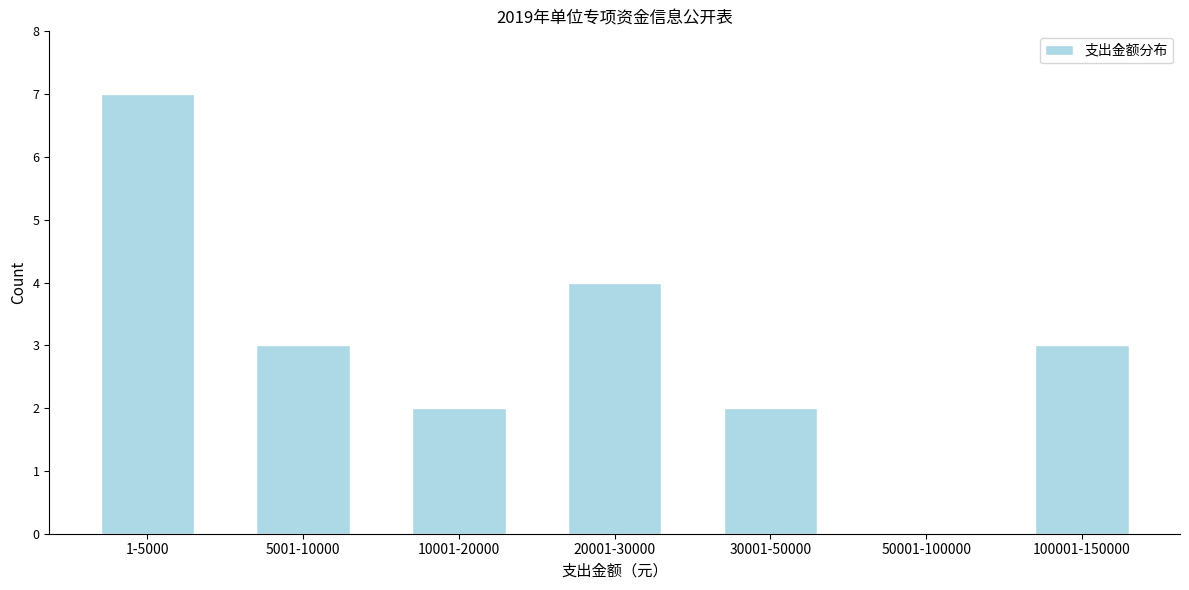

Reading left to right, what are all the values shown in this chart?

1-5000=7	5001-10000=3	10001-20000=2	20001-30000=4	30001-50000=2	50001-100000=0	100001-150000=3